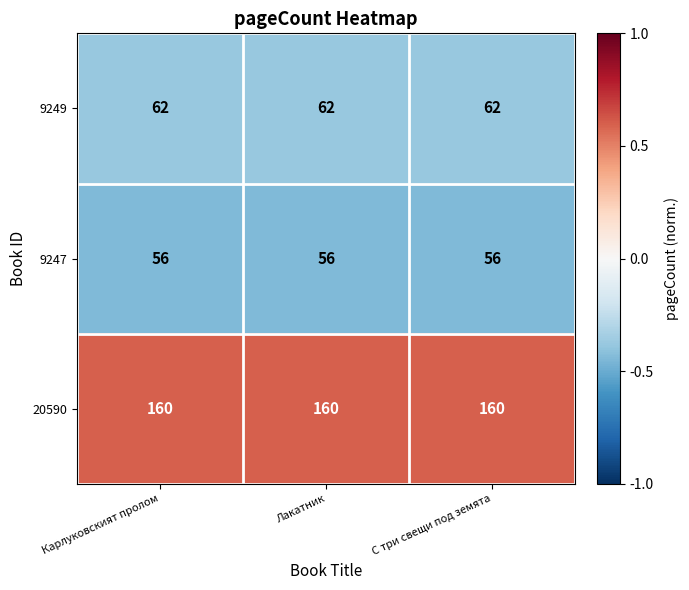

What is the total value across all series at Лакатник?

278